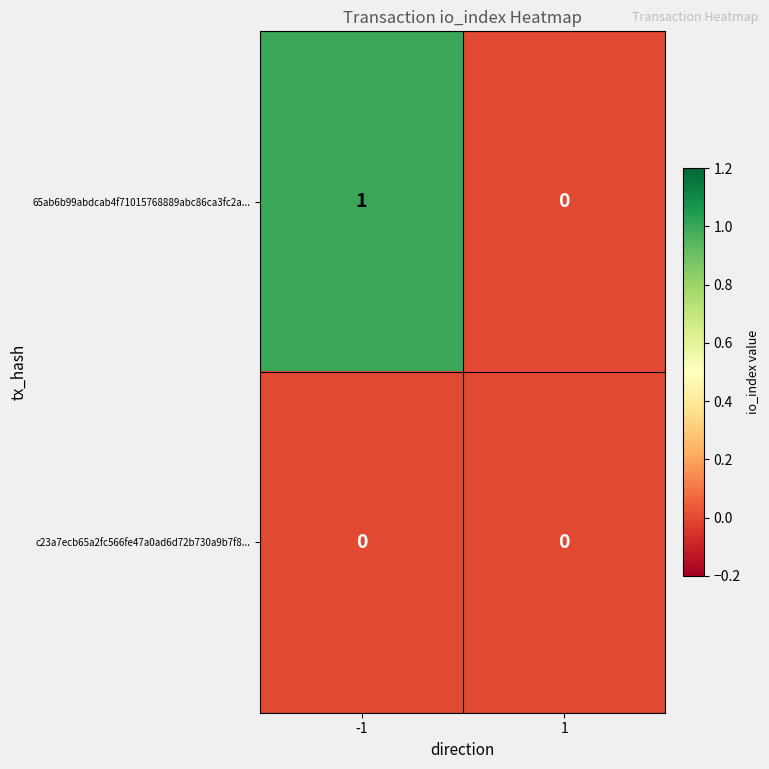

The value of c23a7ecb65a2fc566fe47a0ad6d72b730a9b7f8... at 1 is 0. True or false?

True